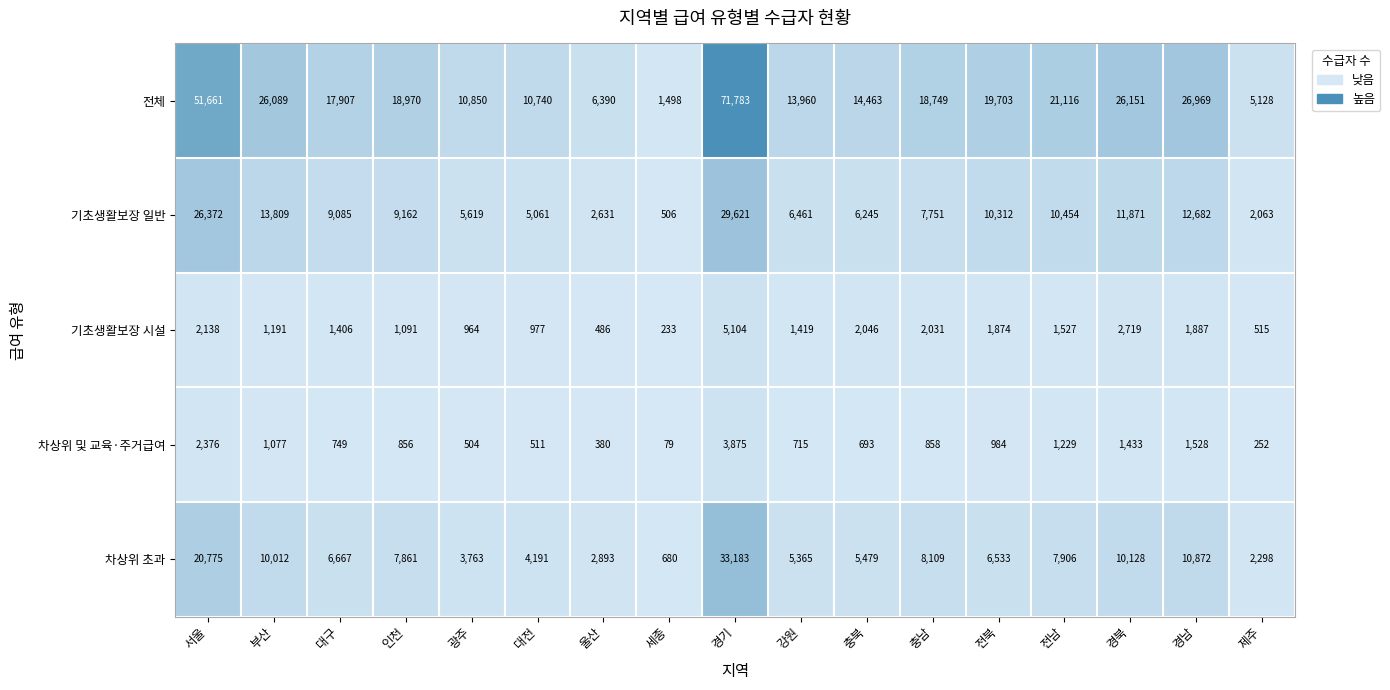

At which label does 전체 first exceed 18749?

서울